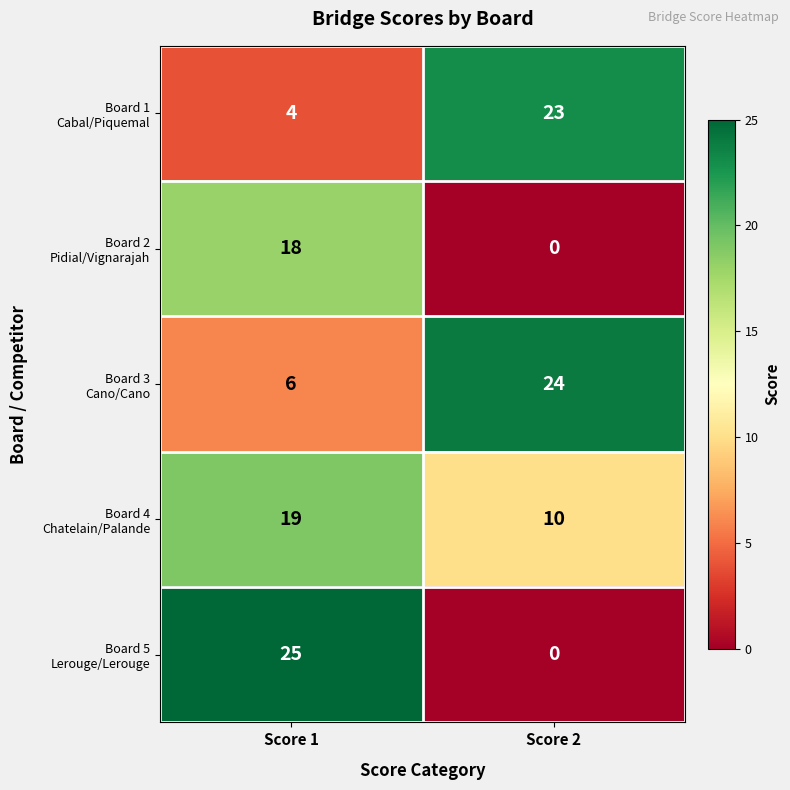

What is the total value across all series at Score 2?

57